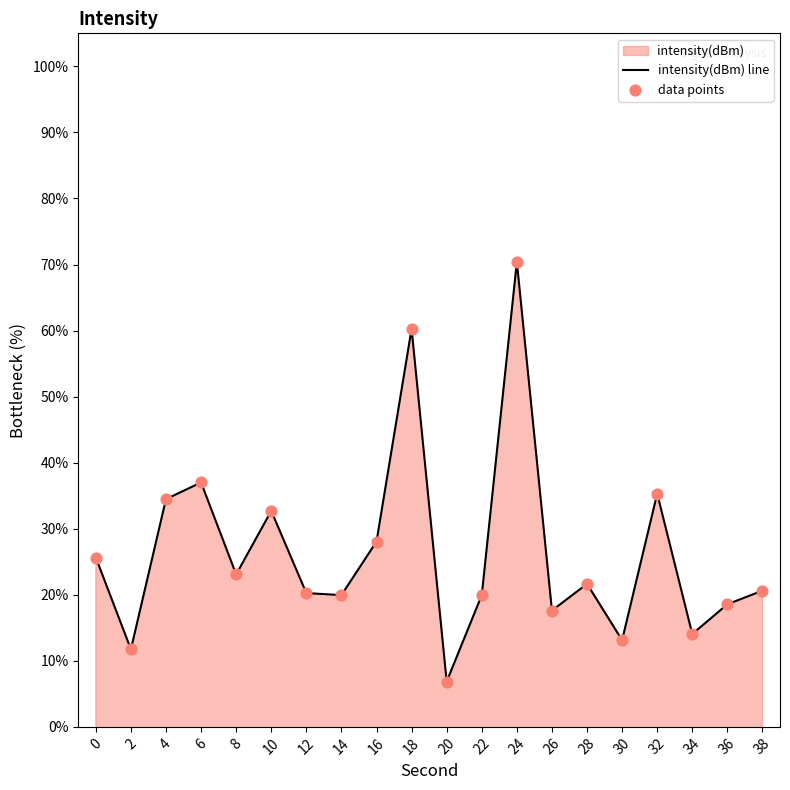

At how many categories does at least one series exceed 33?

5